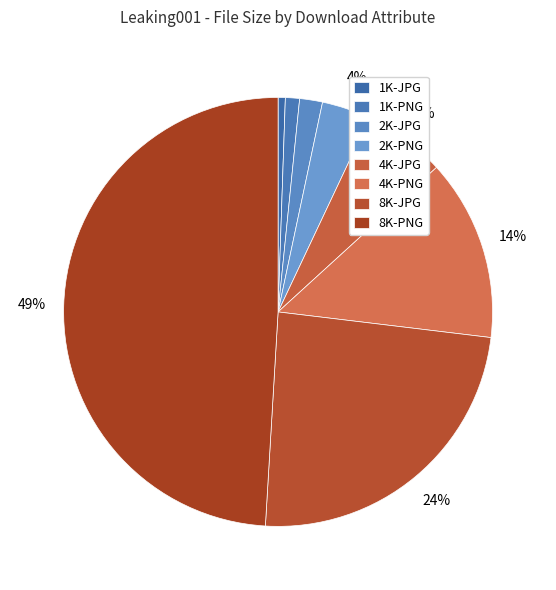

To the nearest percent, what percentage of the pie is 8K-PNG?

49%